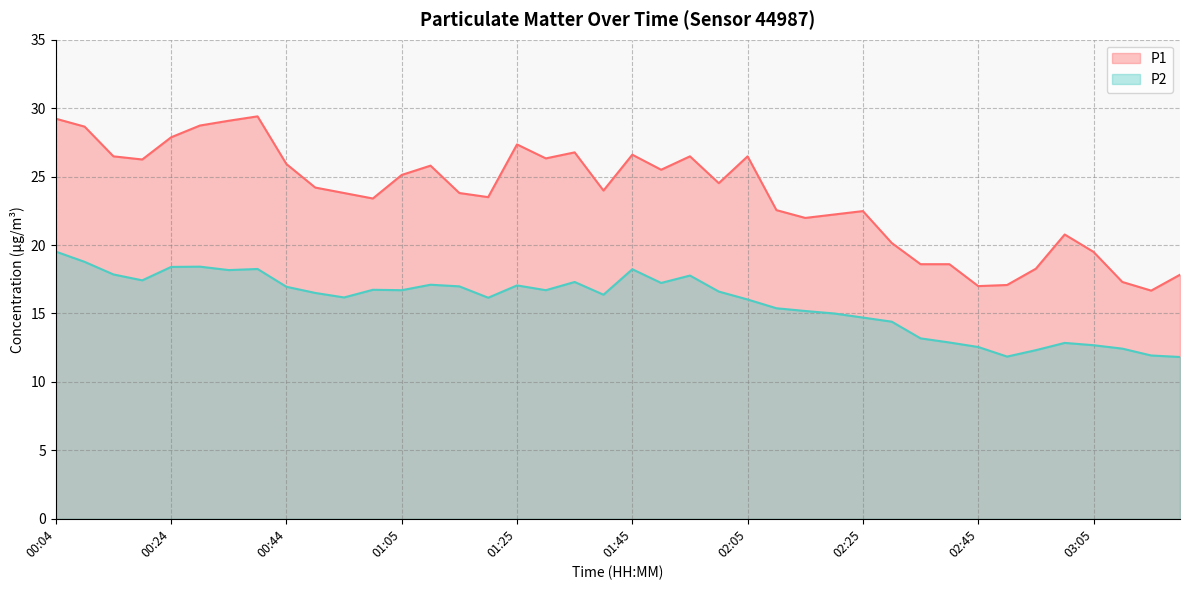

What is the total value across all series at 00:19?

43.7